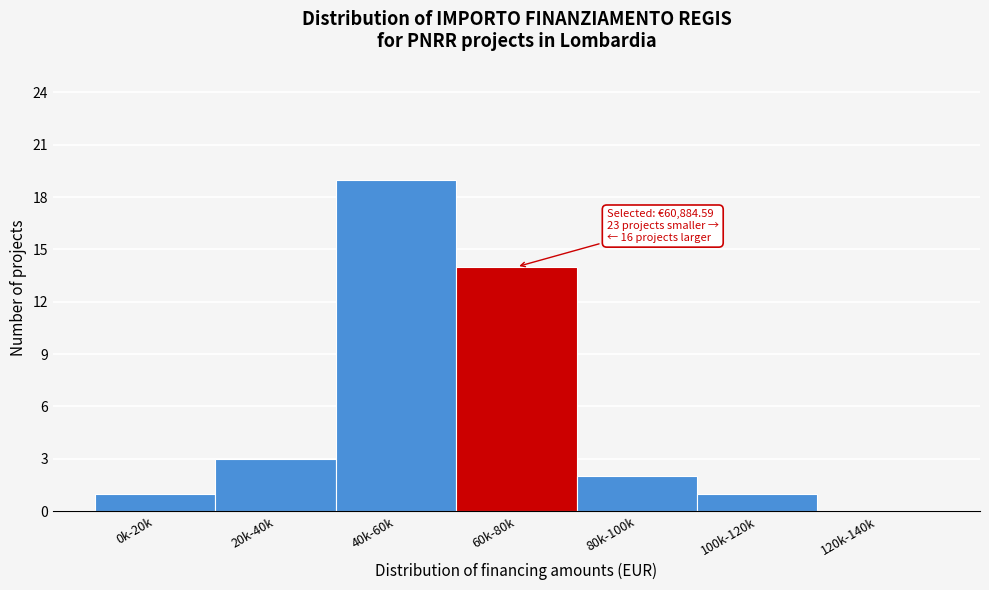

Reading left to right, transcribe all the data shown in this chart.

0k-20k=1	20k-40k=3	40k-60k=19	60k-80k=14	80k-100k=2	100k-120k=1	120k-140k=0